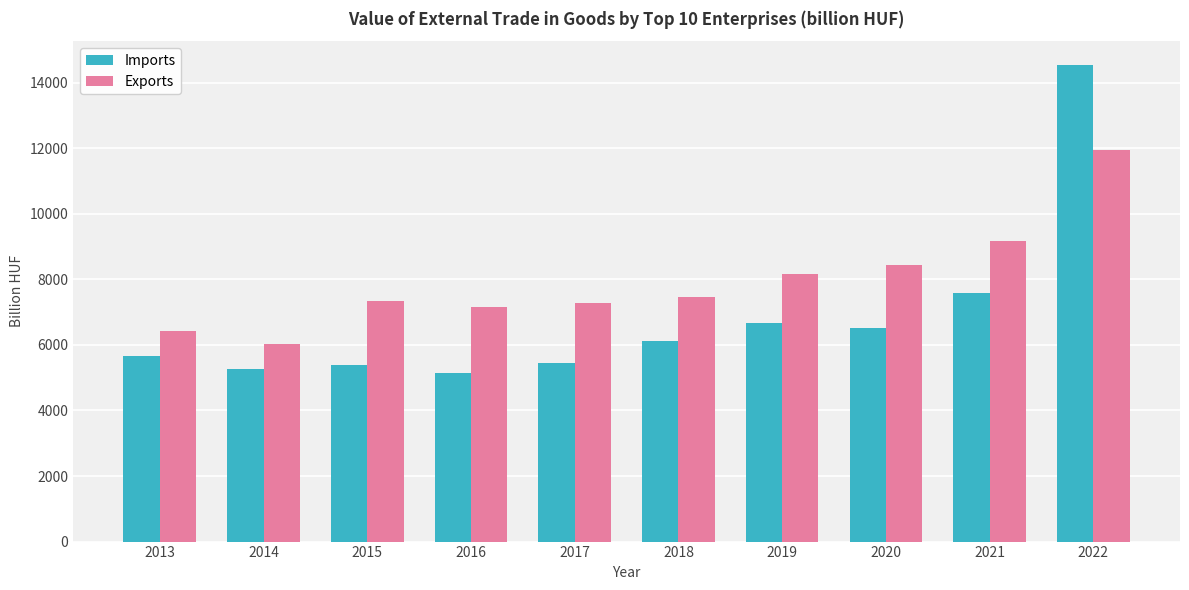

List the series in order of their peak value, lowest first.

Exports, Imports